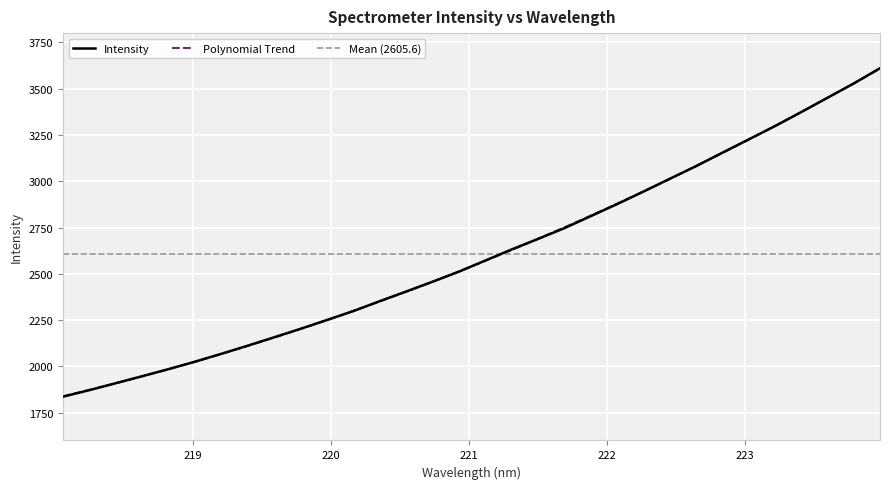

What is the sum of the values at 221.8812 and 223.408?

6183.4